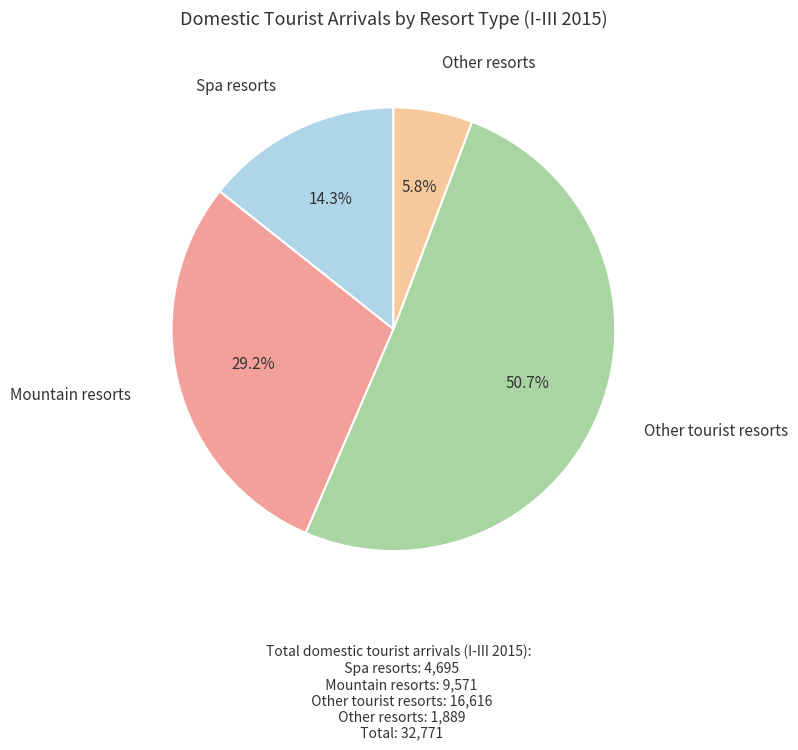

Is there a majority slice in this chart?

Yes